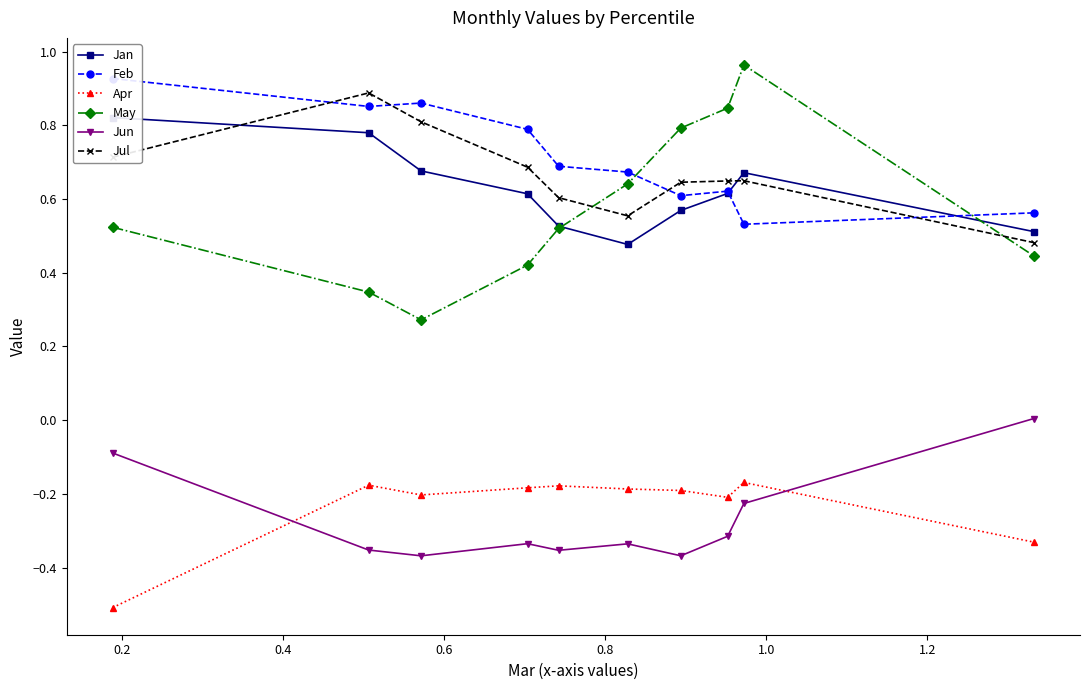

Reading left to right, transcribe all the data shown in this chart.

Jan: 0.8	0.8	0.7	0.6	0.5	0.5	0.6	0.6	0.7	0.5
Feb: 0.9	0.9	0.9	0.8	0.7	0.7	0.6	0.6	0.5	0.6
Apr: -0.5	-0.2	-0.2	-0.2	-0.2	-0.2	-0.2	-0.2	-0.2	-0.3
May: 0.5	0.3	0.3	0.4	0.5	0.6	0.8	0.8	1.0	0.4
Jun: -0.1	-0.4	-0.4	-0.3	-0.4	-0.3	-0.4	-0.3	-0.2	0.0
Jul: 0.7	0.9	0.8	0.7	0.6	0.6	0.6	0.6	0.6	0.5